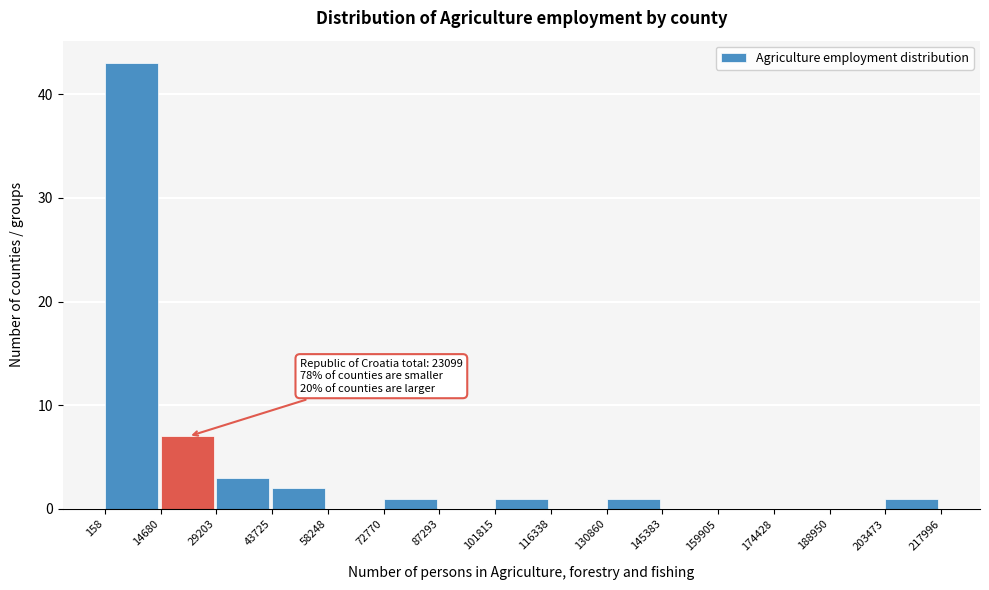

Over which range of the x-axis is the bar tallest?

158 to 14680